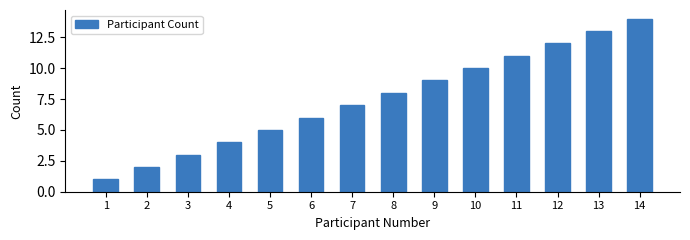

The value at 10 is 10. True or false?

True